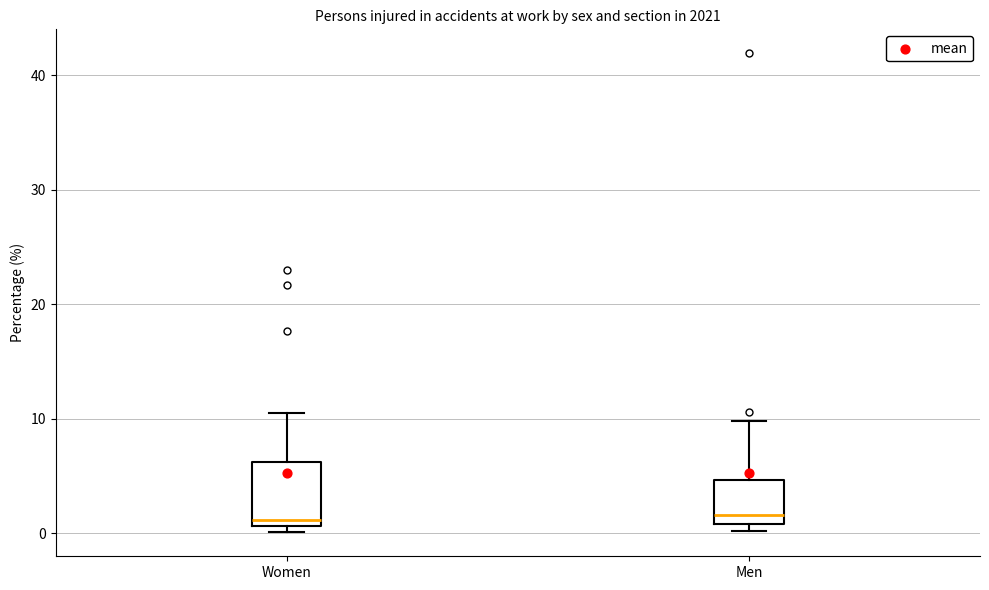

Which box is the tallest, from its lower edge to its upper edge?

Women